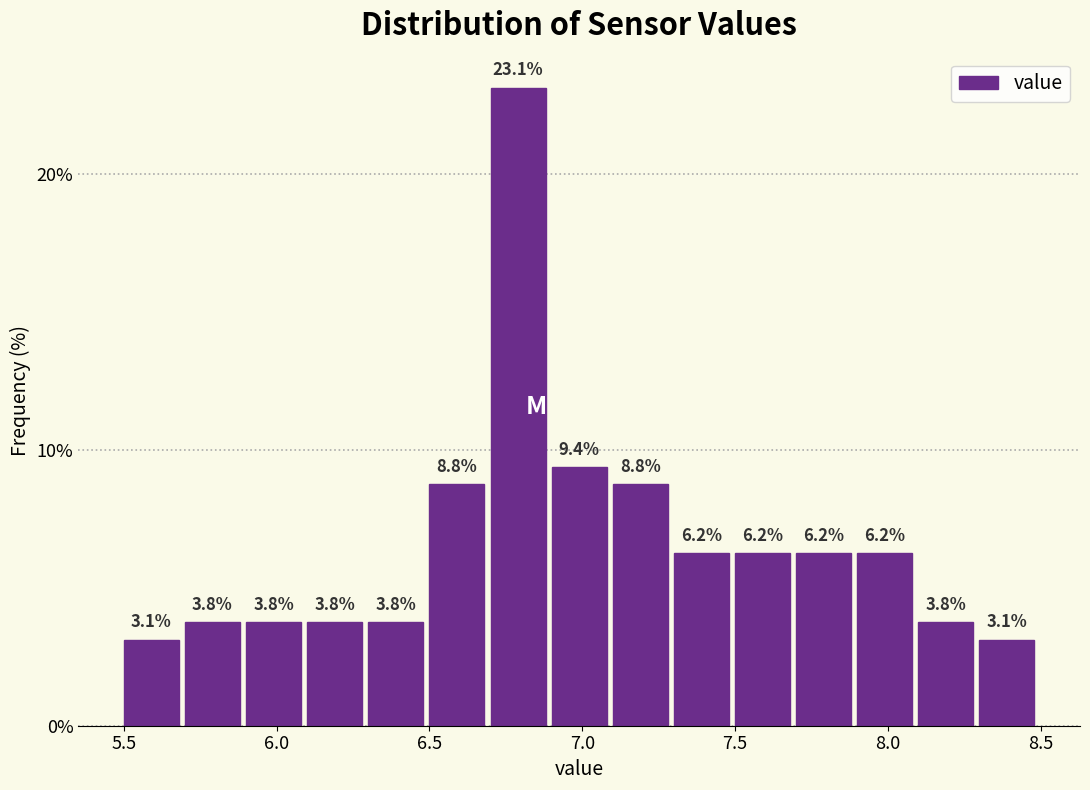

Which range on the x-axis has the tallest bar?

6.7 to 6.9